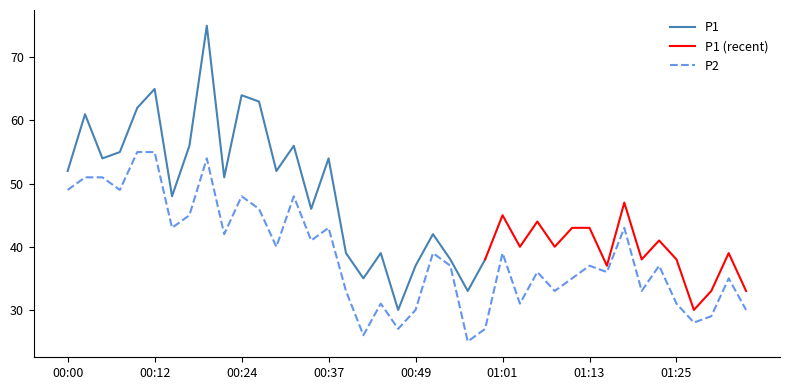

Read the value at 01:18, to the nearest 5.

45